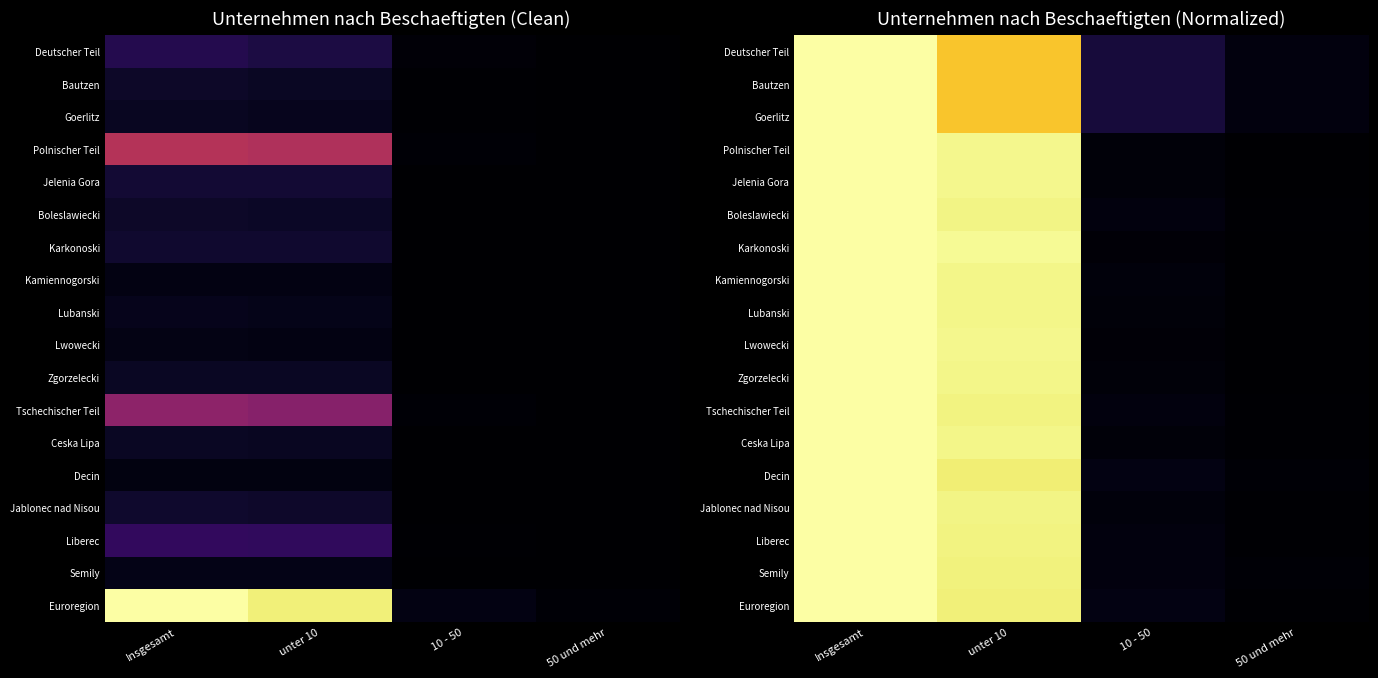

The Tschechischer Teil series shows 1.0 at Insgesamt. True or false?

True